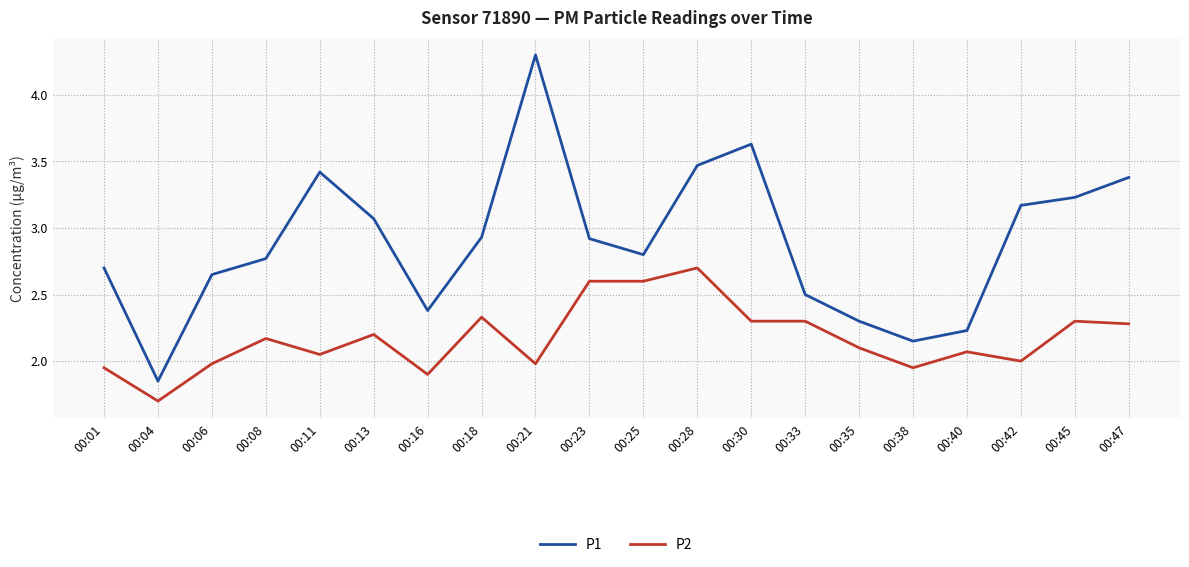

At 00:06, list the series in order from largest to smallest.

P1, P2